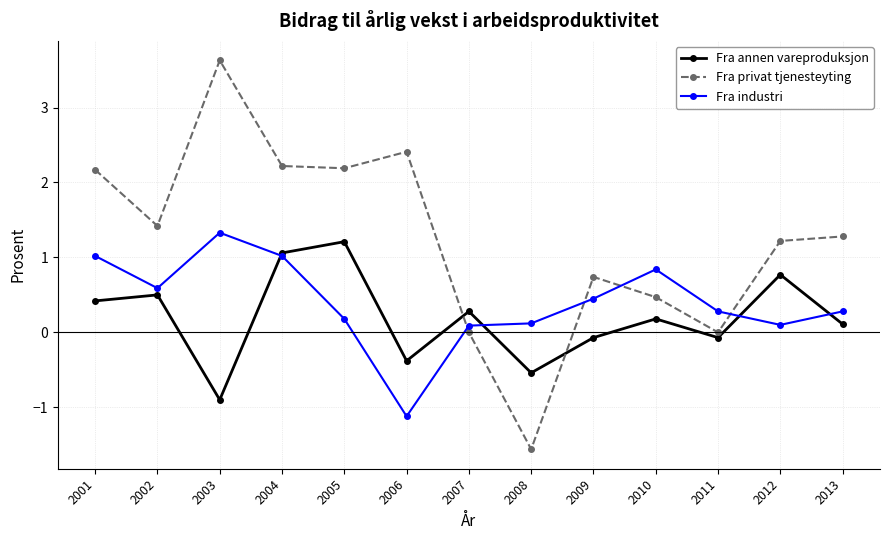

Reading left to right, extract all data points from this chart.

Fra annen vareproduksjon: 2001=0.4	2002=0.5	2003=-0.9	2004=1.1	2005=1.2	2006=-0.4	2007=0.3	2008=-0.5	2009=-0.1	2010=0.2	2011=-0.1	2012=0.8	2013=0.1
Fra privat tjenesteyting: 2001=2.2	2002=1.4	2003=3.6	2004=2.2	2005=2.2	2006=2.4	2007=0.0	2008=-1.6	2009=0.7	2010=0.5	2011=0.0	2012=1.2	2013=1.3
Fra industri: 2001=1.0	2002=0.6	2003=1.3	2004=1.0	2005=0.2	2006=-1.1	2007=0.1	2008=0.1	2009=0.5	2010=0.8	2011=0.3	2012=0.1	2013=0.3